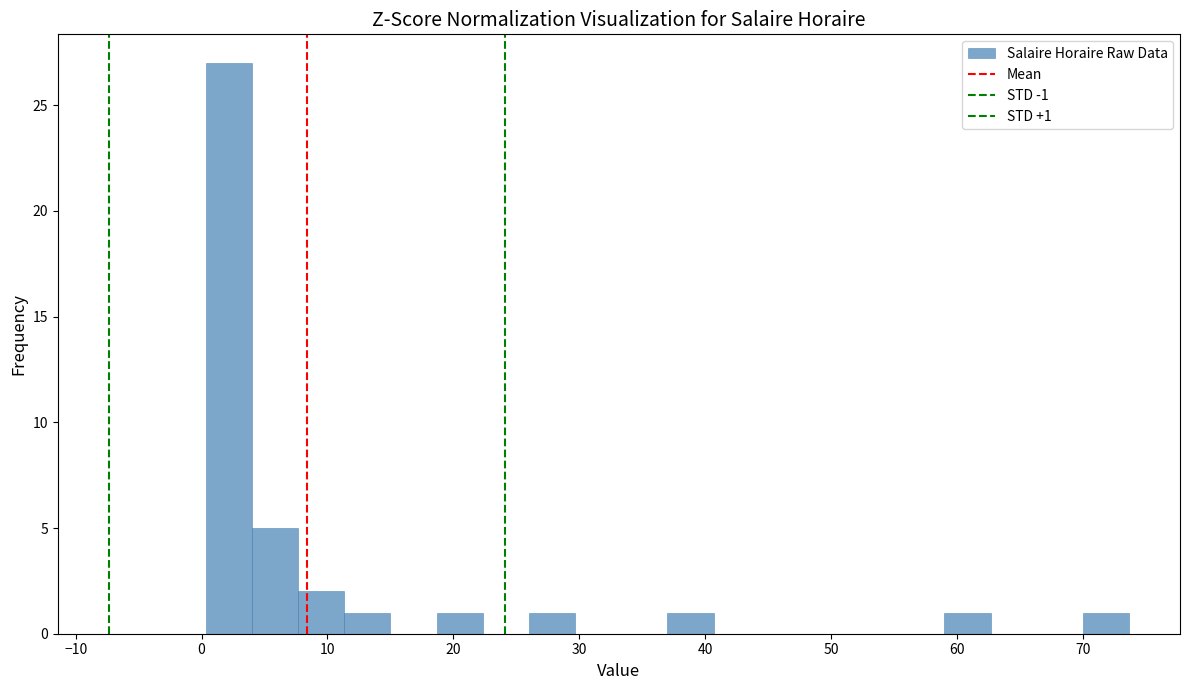

Around what value on the x-axis is the tallest bar? Give the approximate position of its centre, as read against the axis.

2